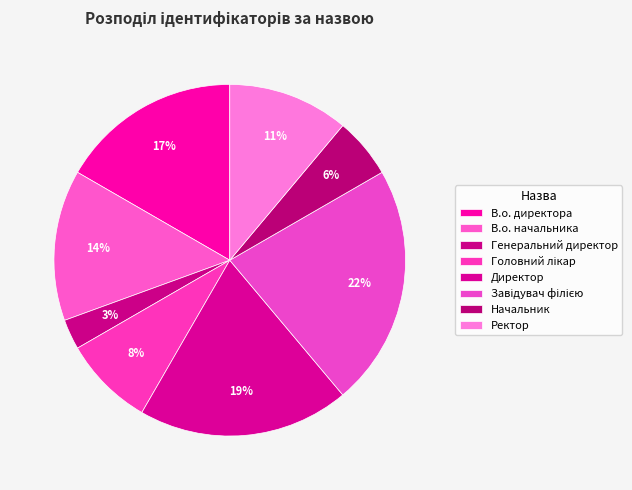

How many segments does this pie chart have?

8